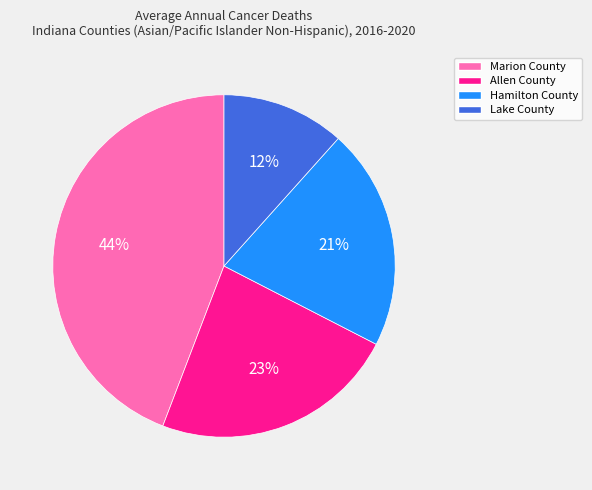

True or false: Hamilton County accounts for 9% of the total.

False